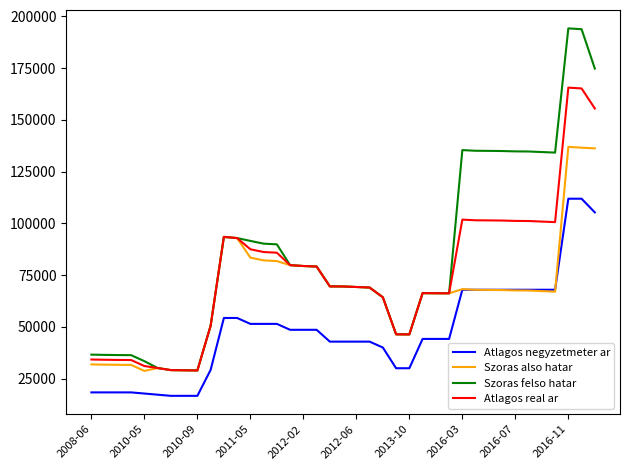

What are all the series names shown in the legend?

Atlagos negyzetmeter ar, Szoras also hatar, Szoras felso hatar, Atlagos real ar